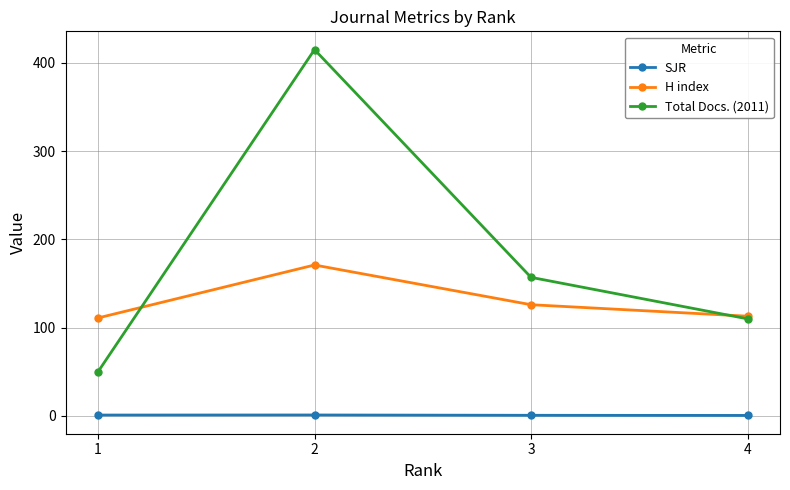

What is the sum of all SJR values?

3.4